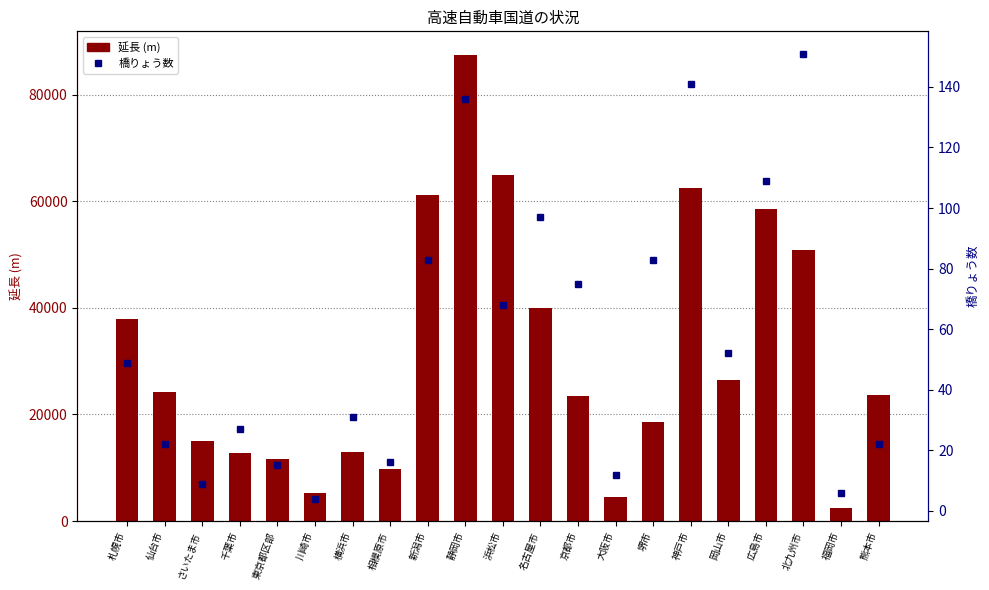

Between 岡山市 and さいたま市, which is larger?

岡山市